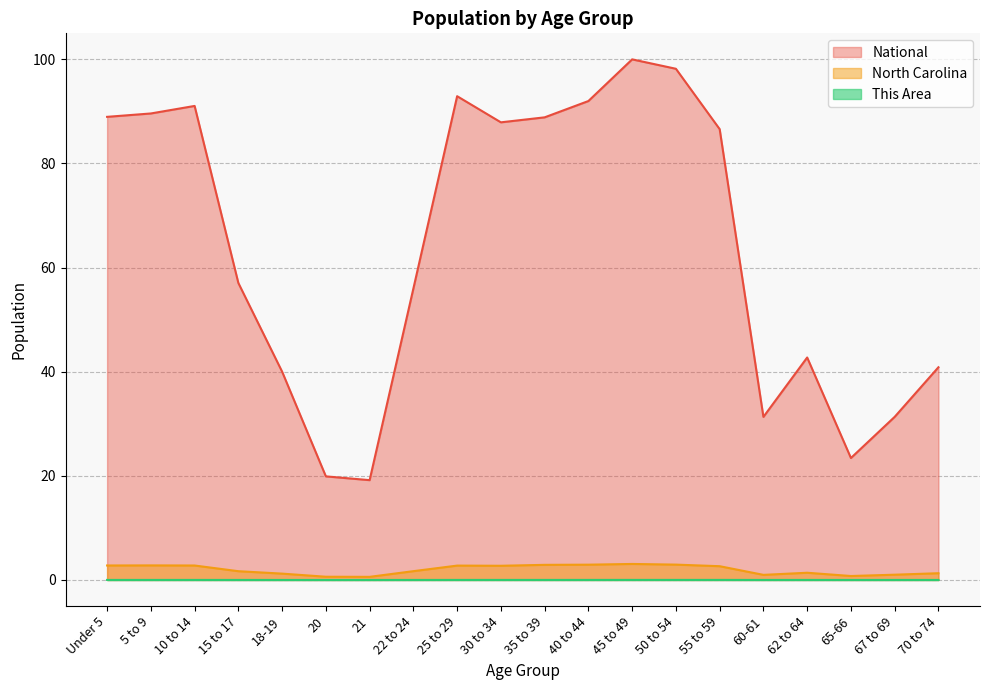

Reading left to right, extract all data points from this chart.

This Area: 0.0	0.0	0.0	0.0	0.0	0.0	0.0	0.0	0.0	0.0	0.0	0.0	0.0	0.0	0.0	0.0	0.0	0.0	0.0	0.0
North Carolina: 2.8	2.8	2.8	1.7	1.2	0.6	0.6	1.7	2.8	2.7	2.9	2.9	3.1	2.9	2.6	1.0	1.4	0.8	1.0	1.3
National: 89.0	89.6	91.1	57.0	40.0	19.9	19.2	56.0	92.9	87.9	88.9	92.0	100.0	98.2	86.6	31.3	42.7	23.4	31.3	40.9